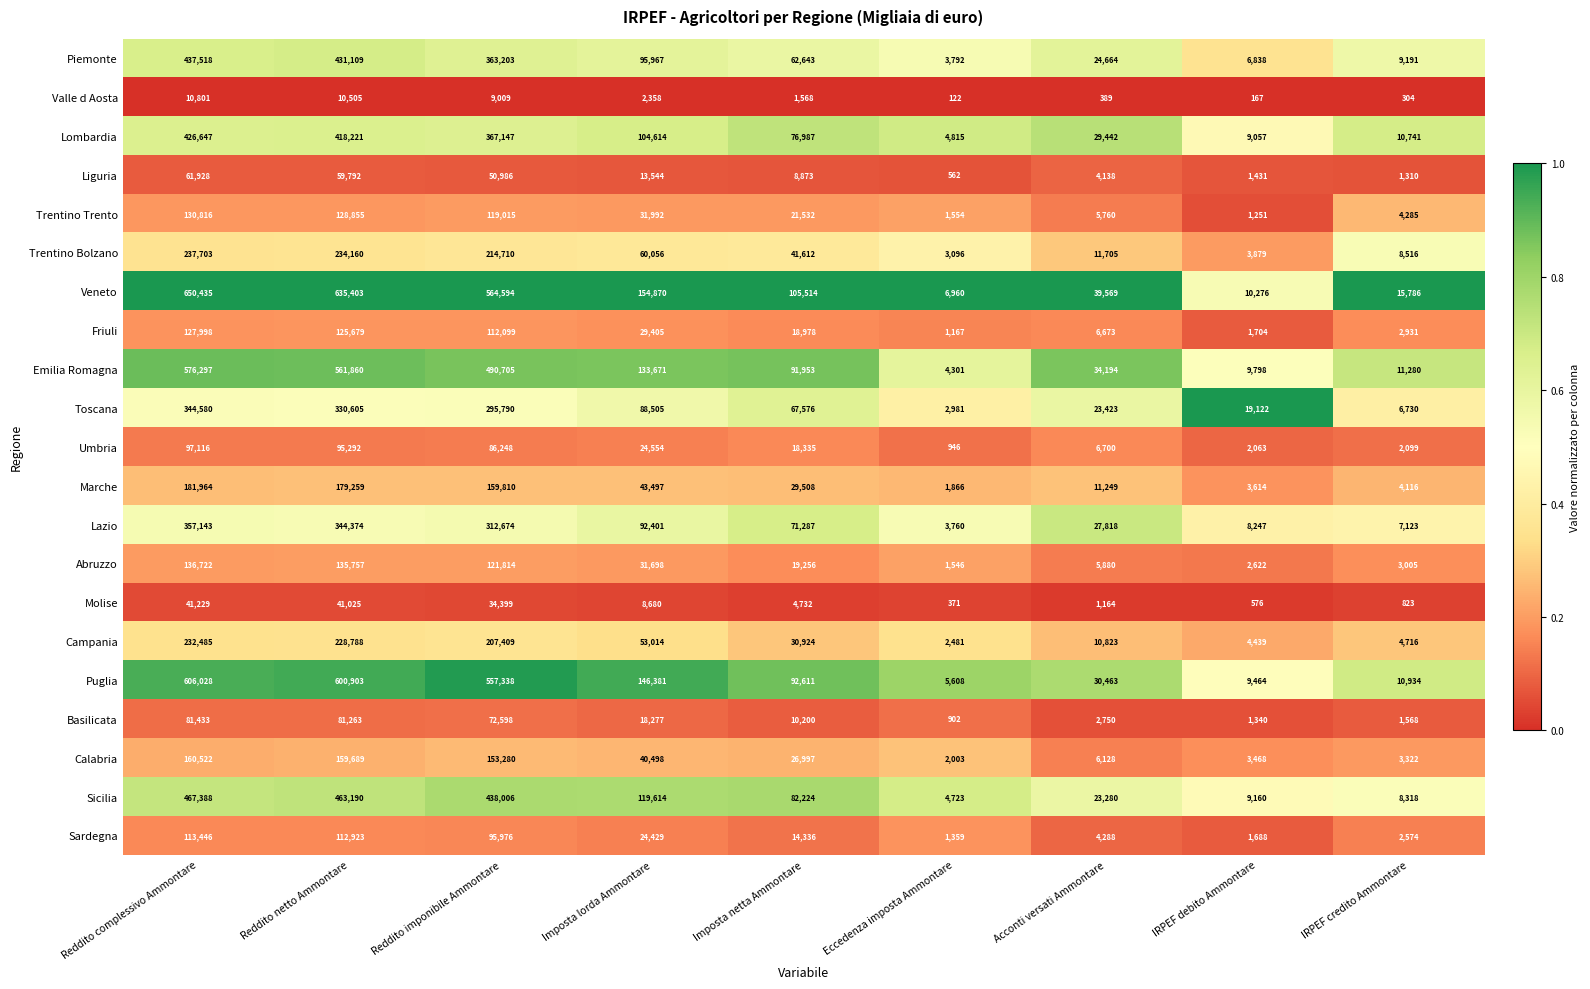

What is the maximum value for Liguria?

61928